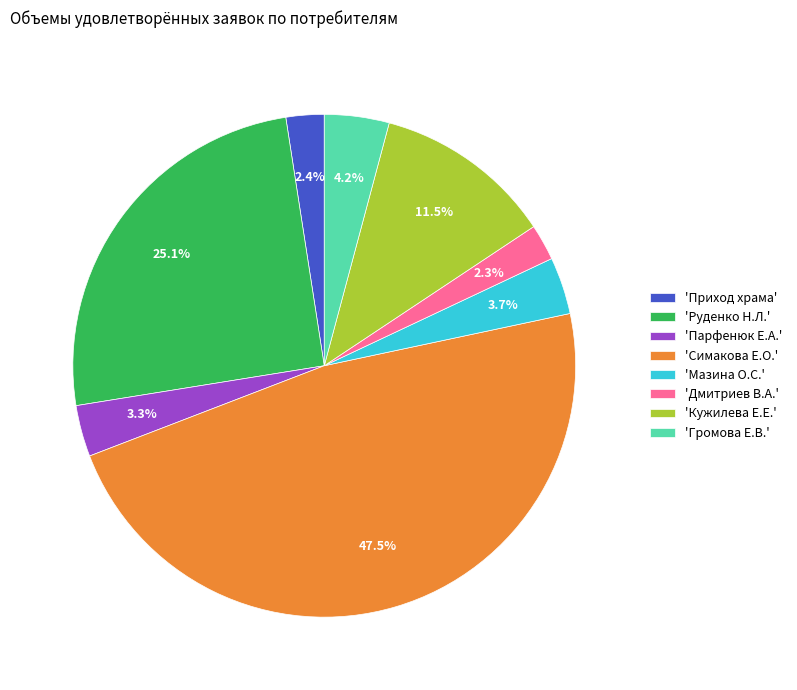

Which has a higher value, 'Дмитриев В.А.' or 'Мазина О.С.'?

'Мазина О.С.'